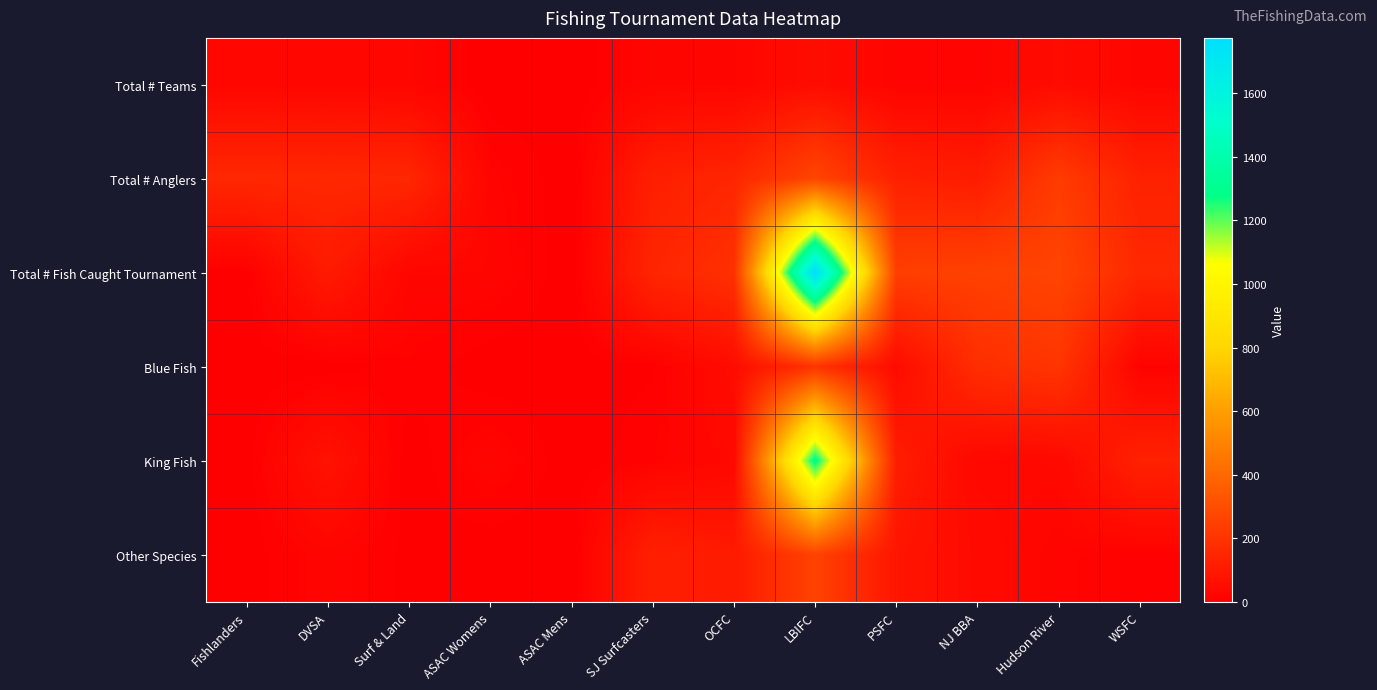

Which has a higher value, OCFC or LBIFC?

LBIFC